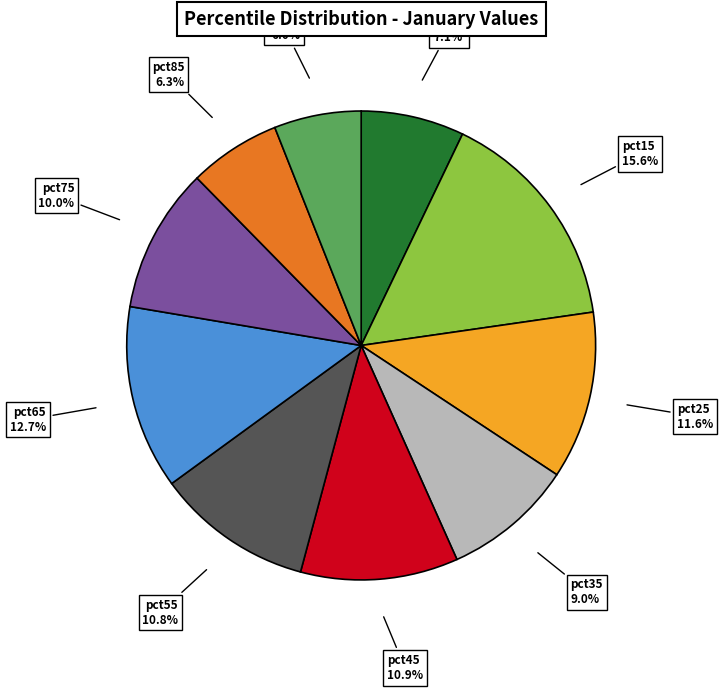

Does any single category account for the majority?

No